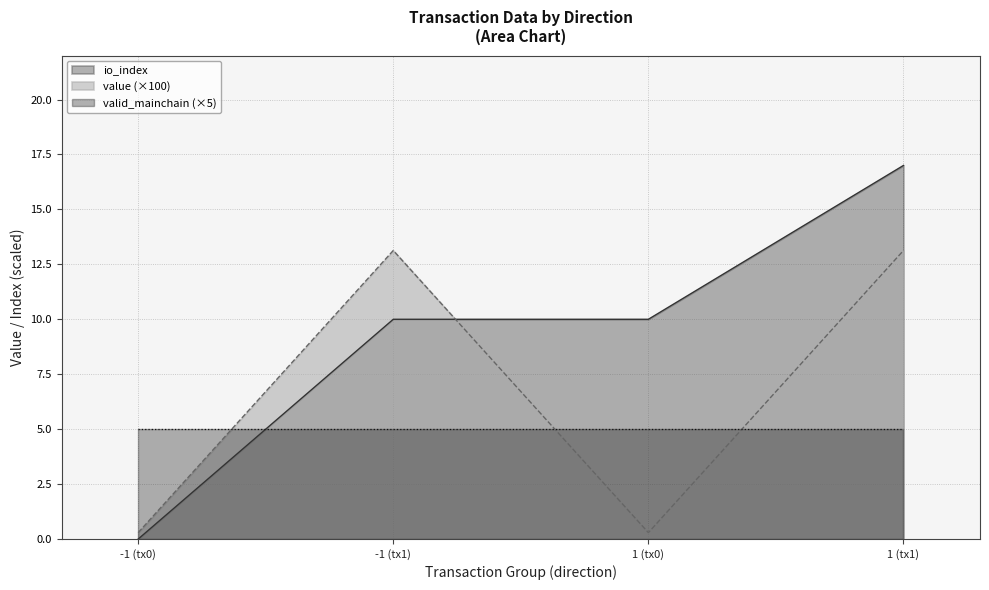

Does the chart display data point markers on the line(s)?

No